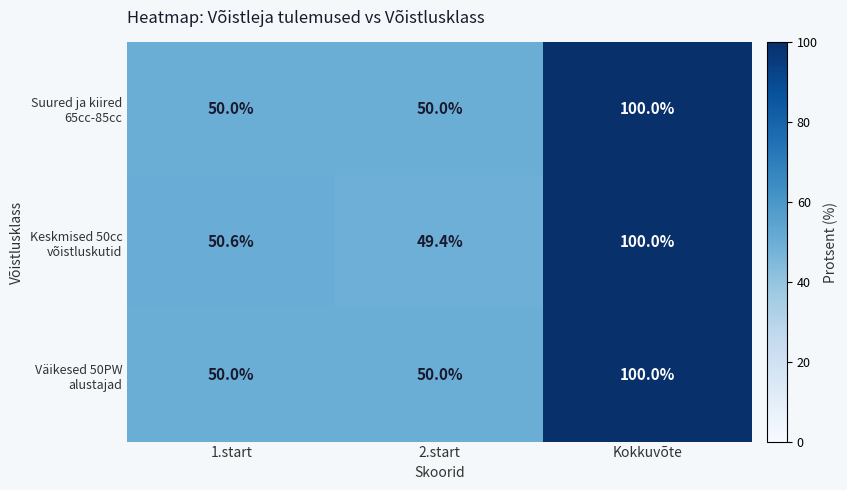

At how many categories does at least one series exceed 98?

1